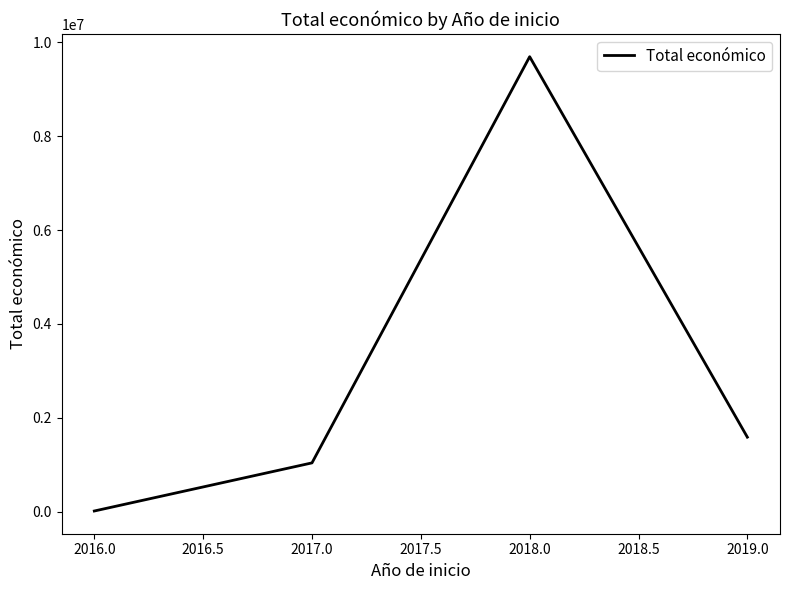

Count the number of categories in the chart.

4